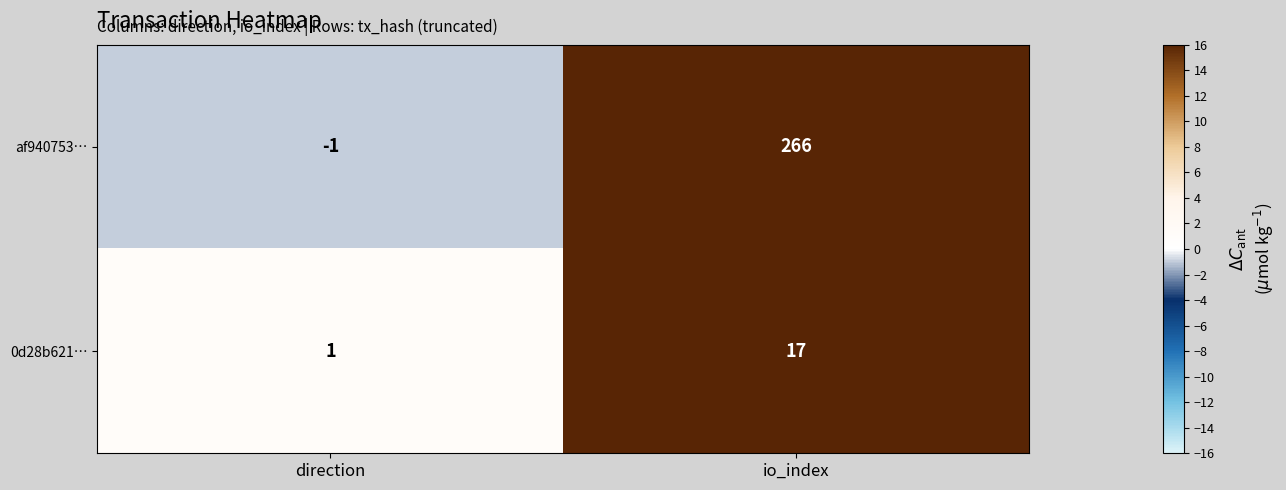

What is the difference between the maximum and minimum values in the 0d28b621… series?

16